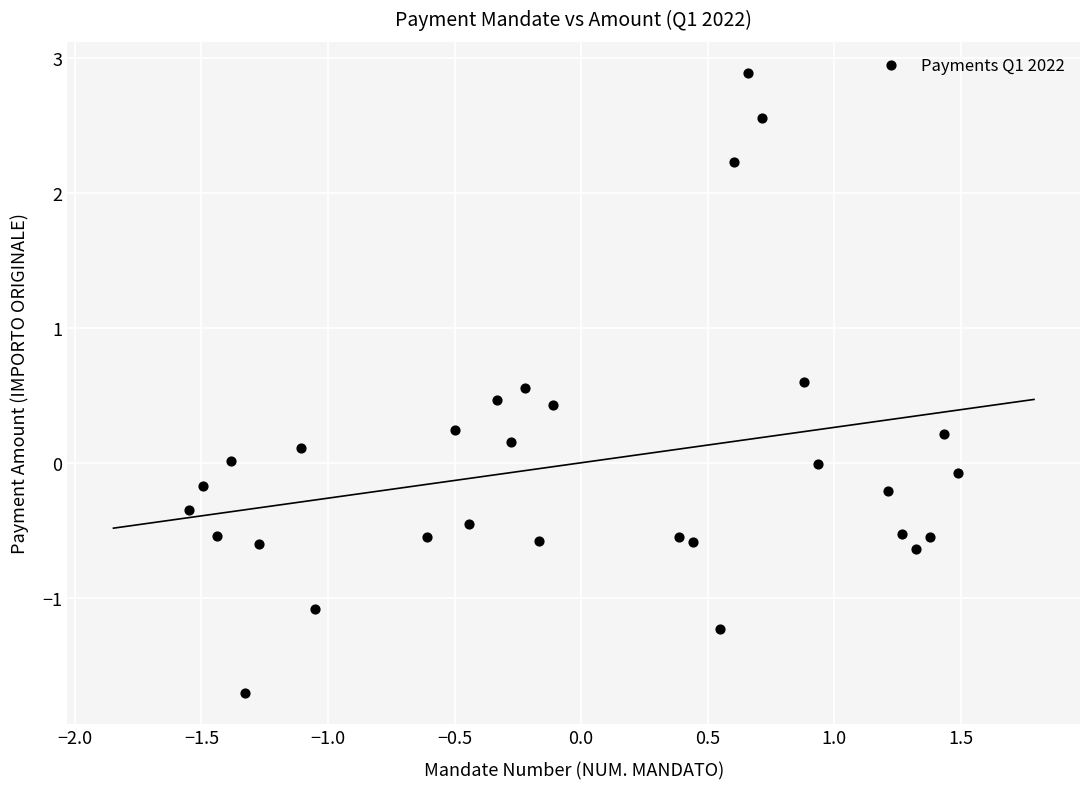

What is the range of X values (max minus min)?

3.0